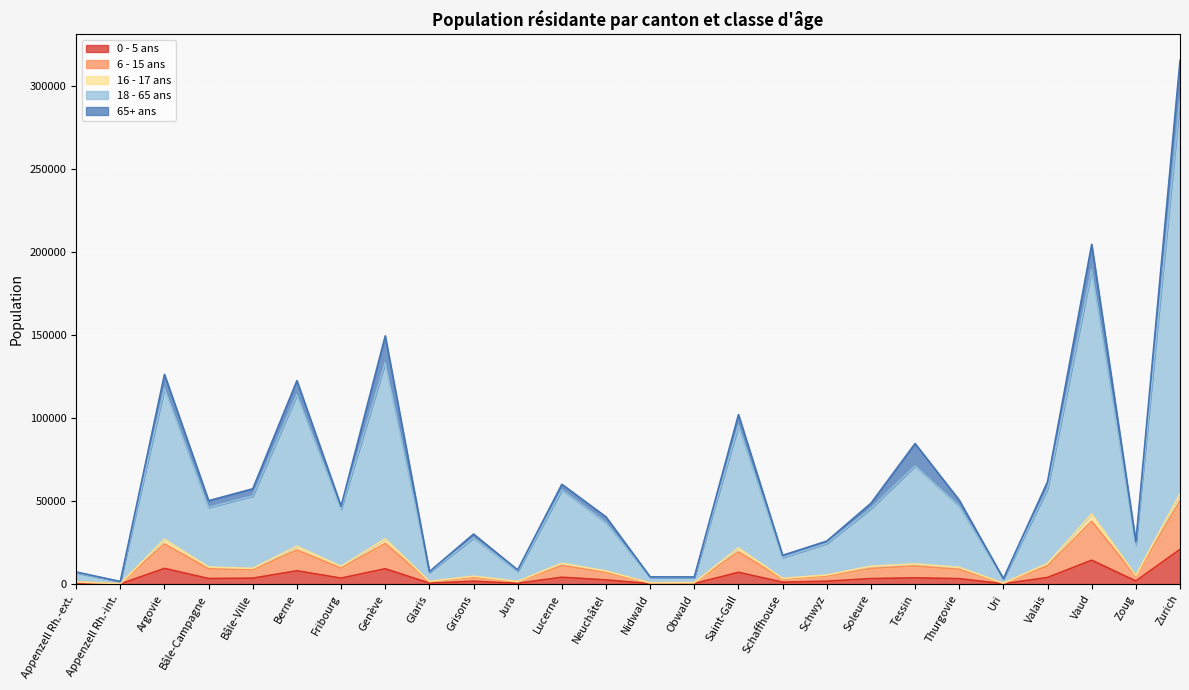

At which category does the chart reach its peak across all series?

Zurich